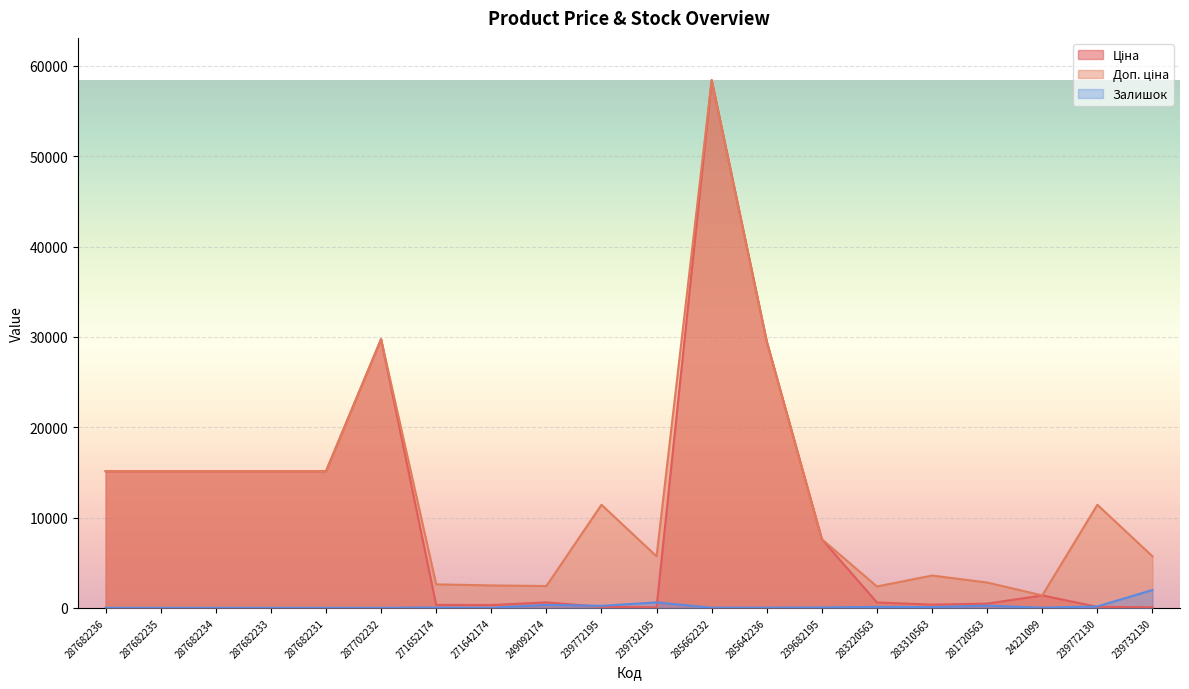

Which series changed the most between 239732195 and 285662232?

Ціна